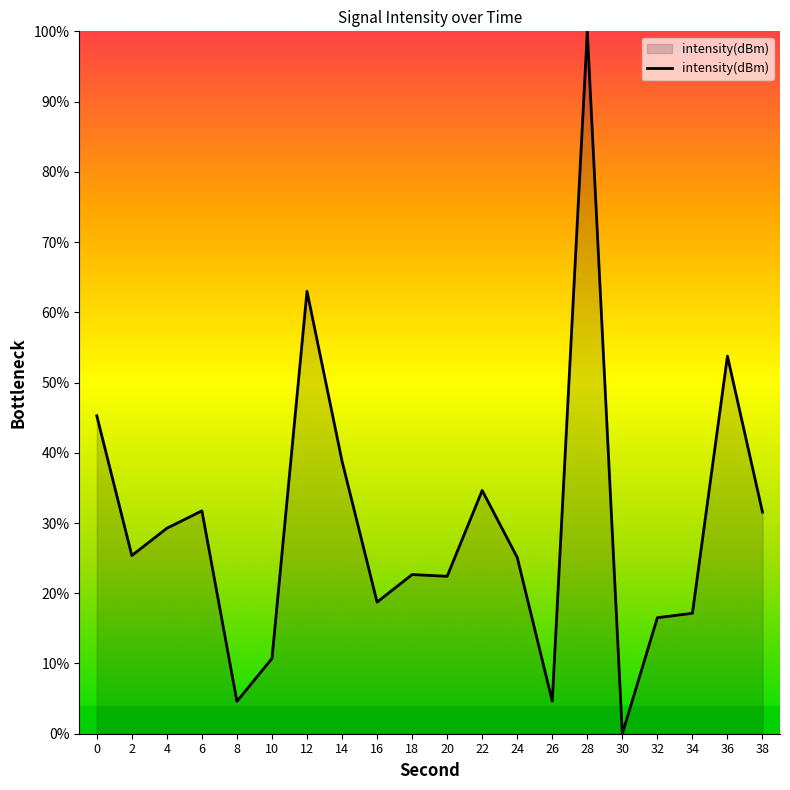

How many lines are shown in the chart?

1